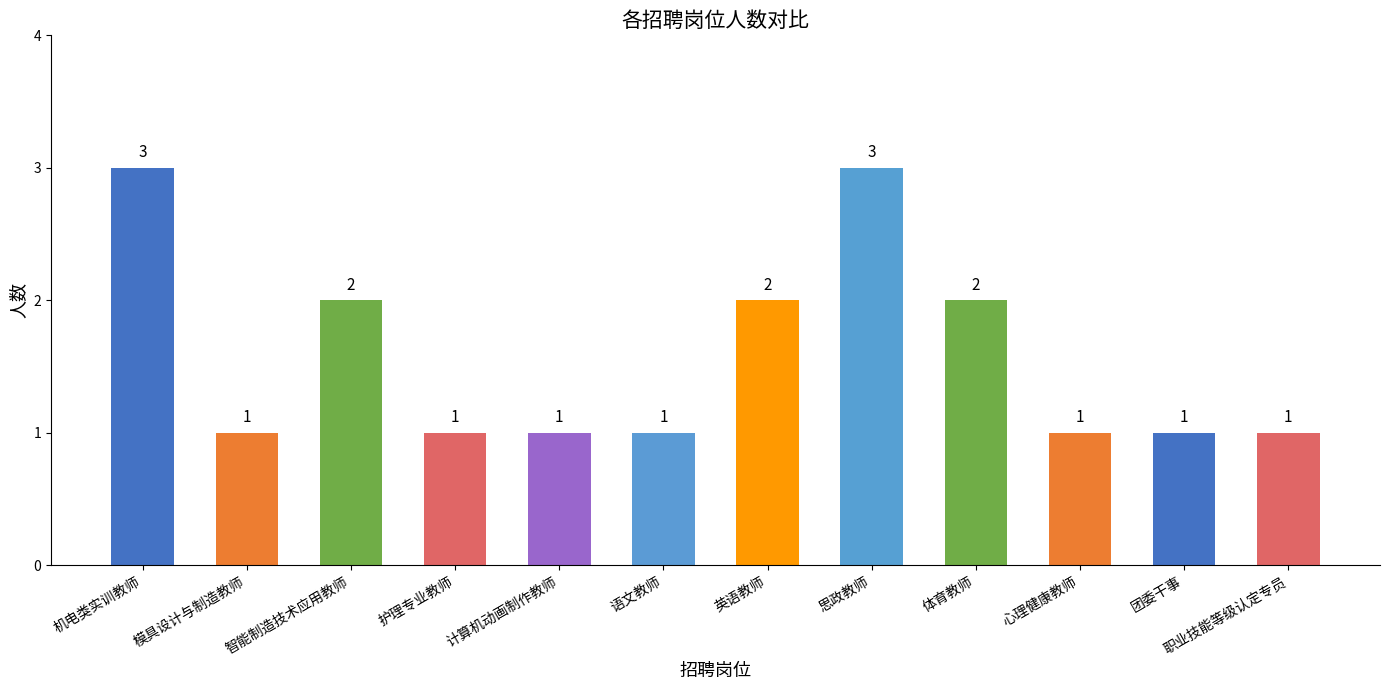

What is the change in value from 机电类实训教师 to 模具设计与制造教师?

-2